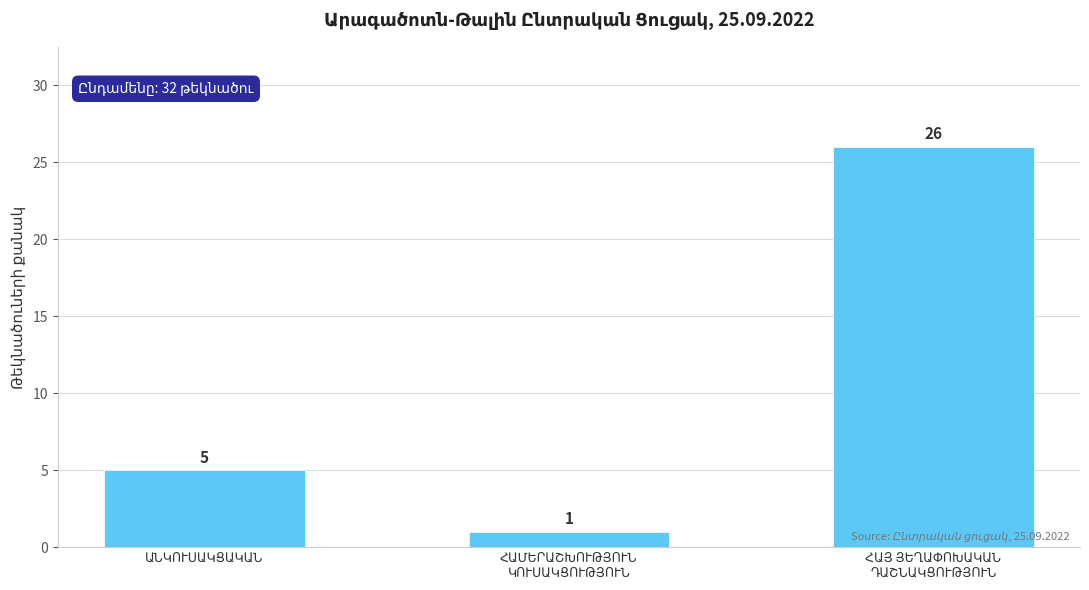

How many data points does each series have?

3